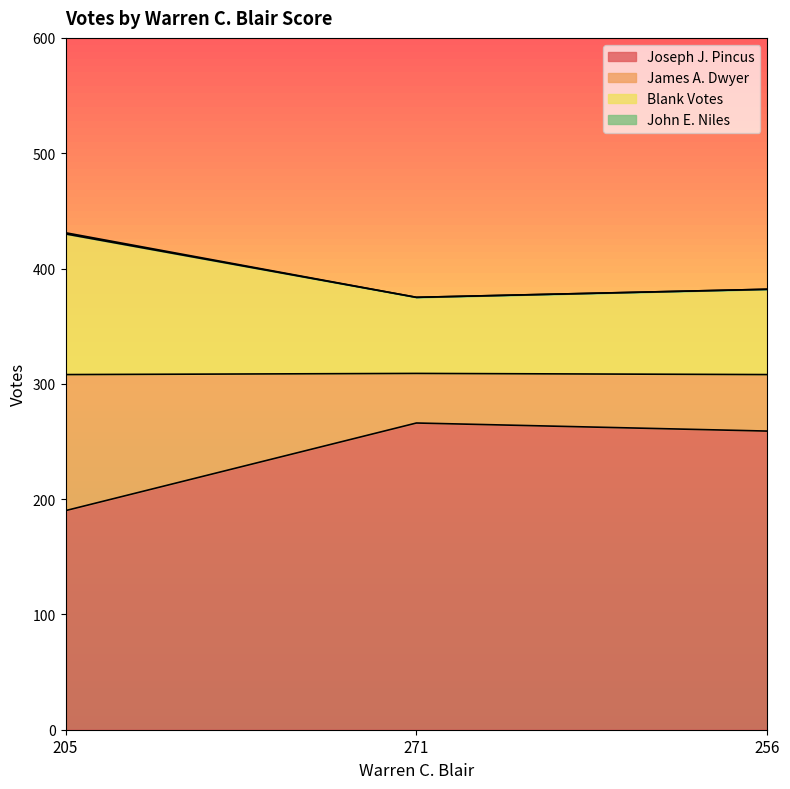

The James A. Dwyer series shows 220 at 271. True or false?

False